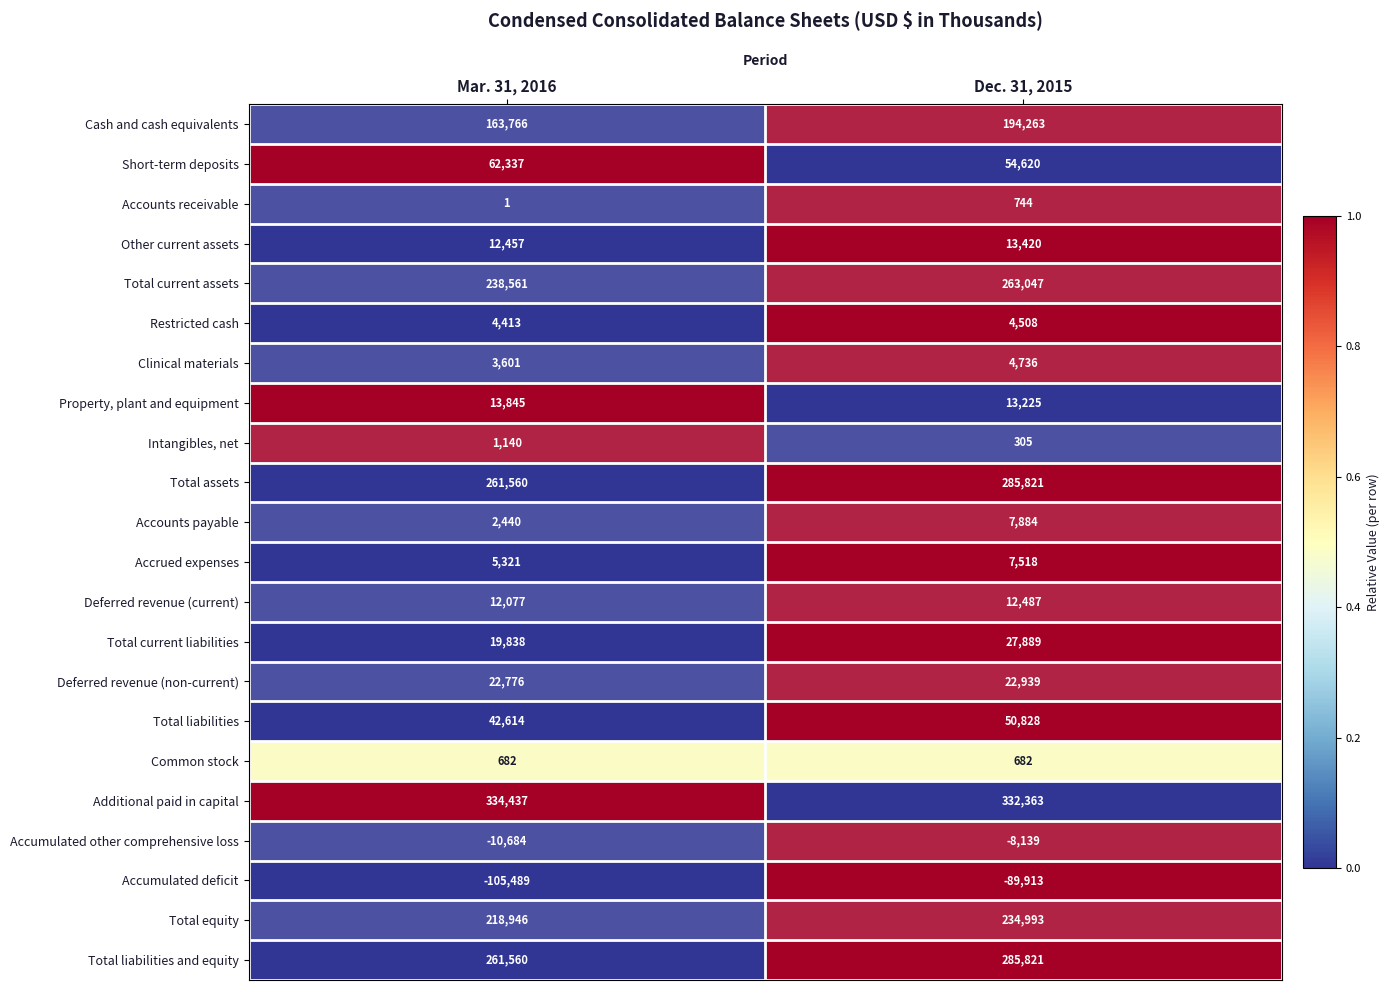

What is the sum of the Total liabilities values at Mar. 31, 2016 and Dec. 31, 2015?

93442